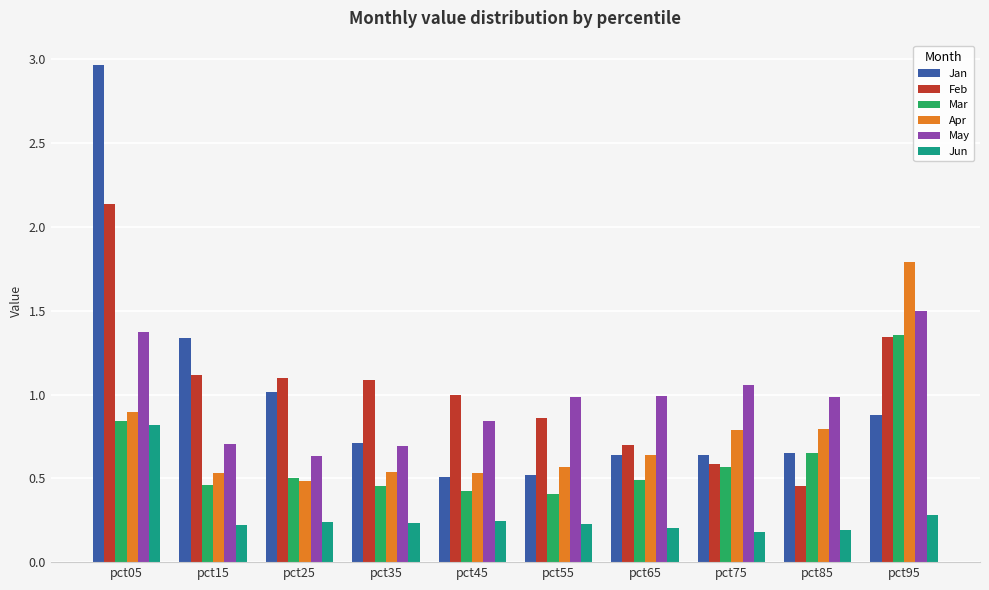

List the series in order of their peak value, lowest first.

Jun, Mar, May, Apr, Feb, Jan